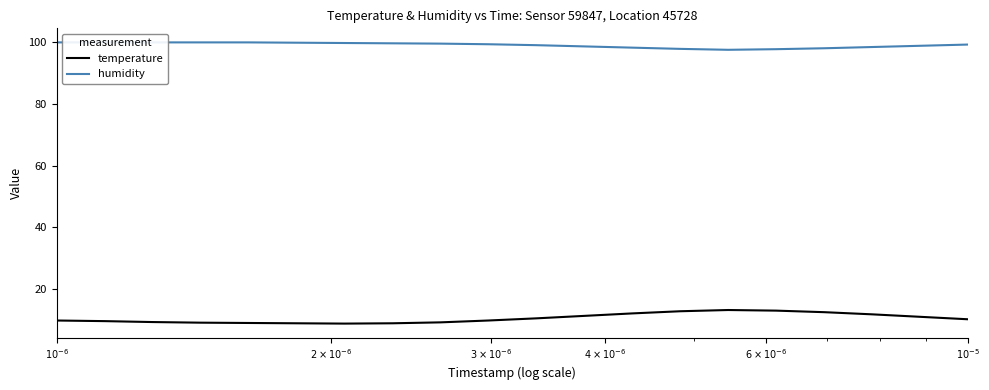

True or false: temperature and humidity intersect in this chart.

False